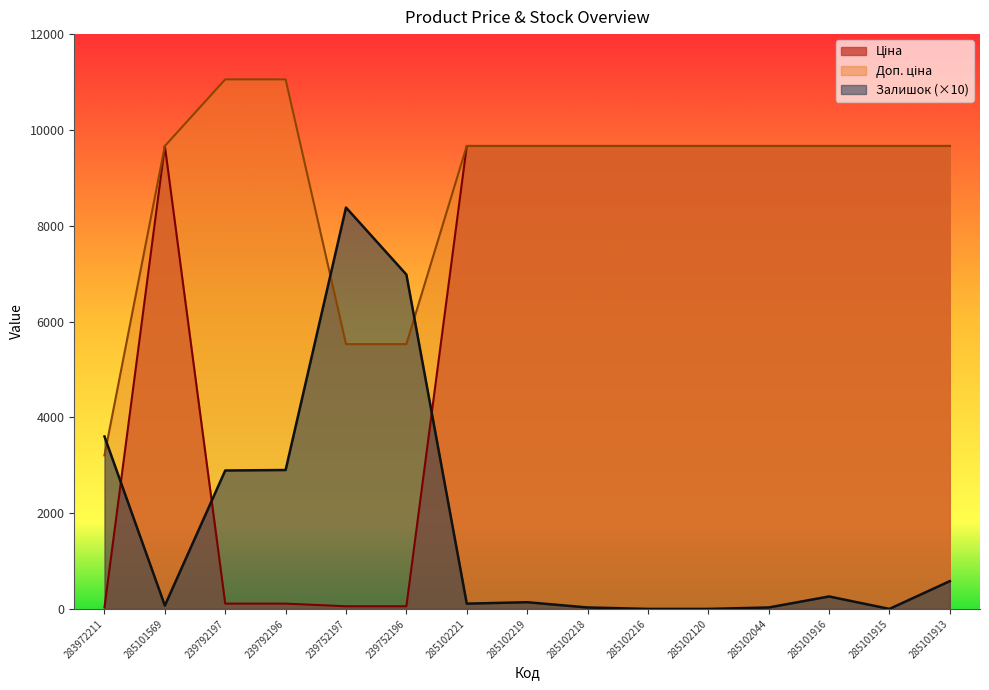

Is the value of Ціна at 239752196 greater than the value of Доп. ціна at 285102216?

No